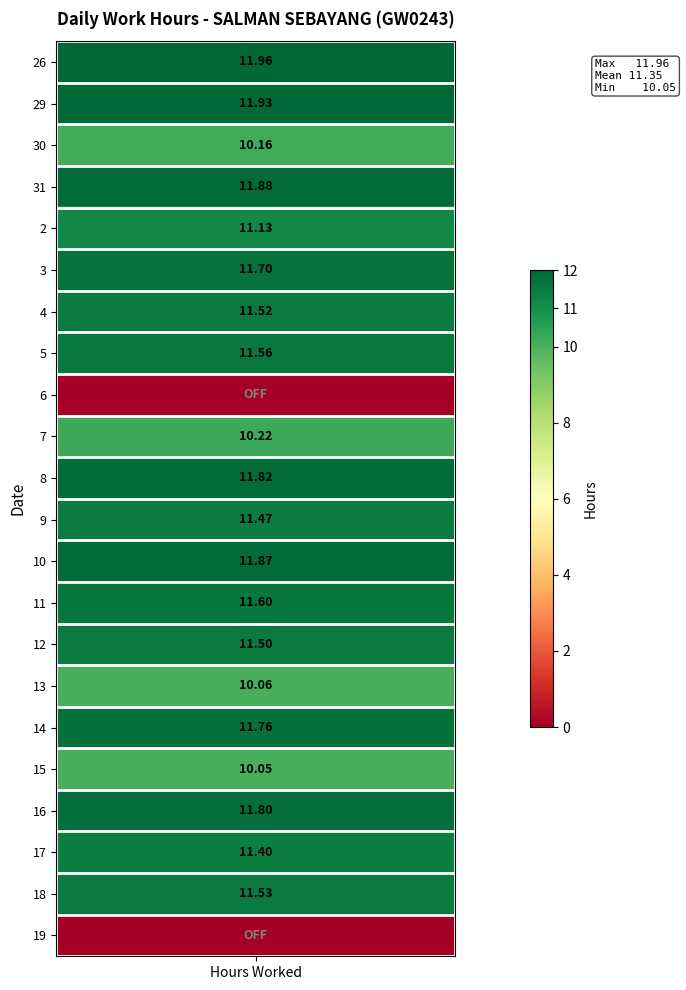

How many values in 2 are above zero?

1